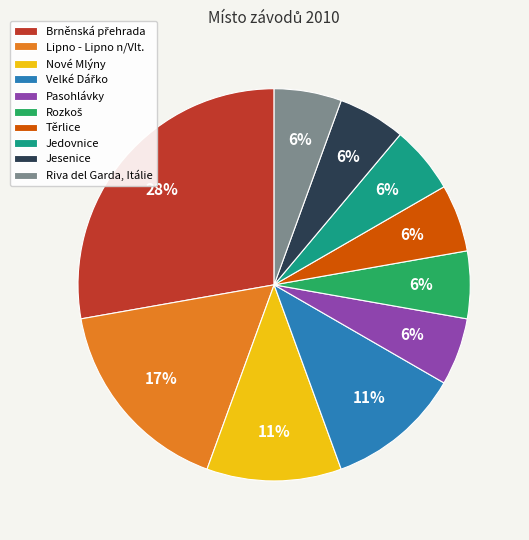

What percentage is the Nové Mlýny slice, to the nearest percent?

11%